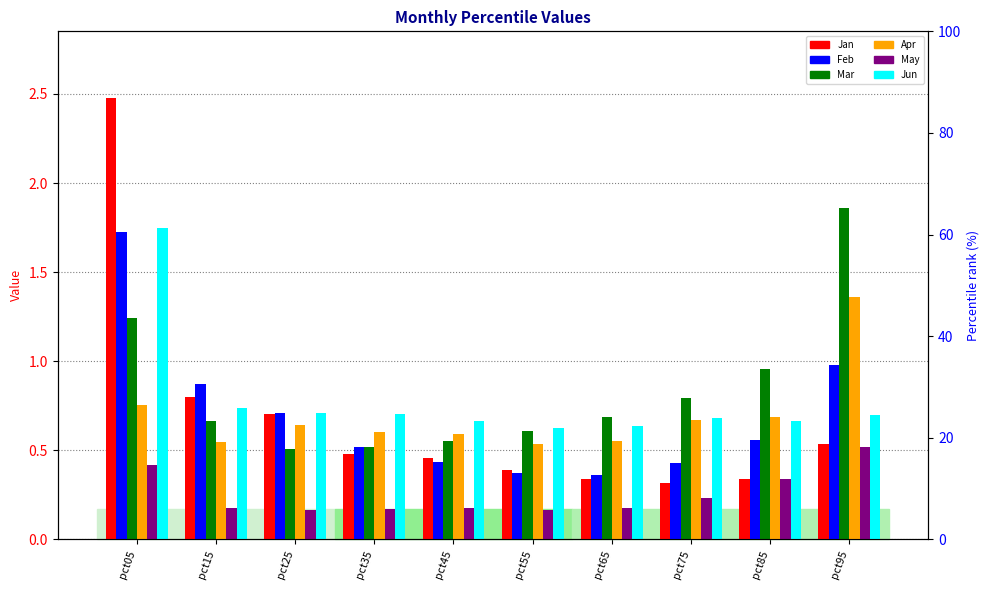

Count the number of data series in this chart.

6